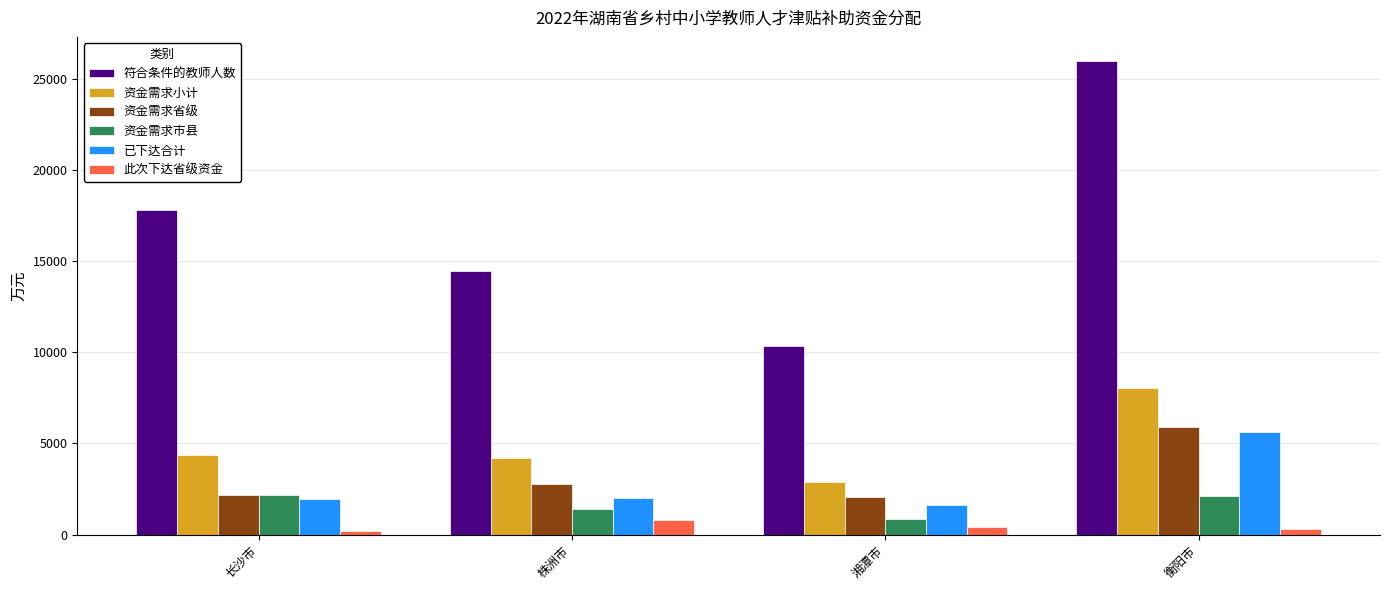

What position from the right is 株洲市?

3